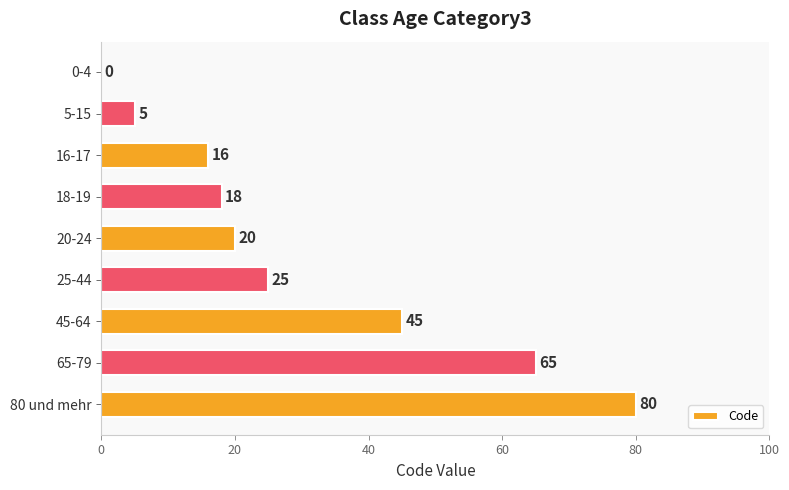

Is it true that the value at 25-44 is 8?

False